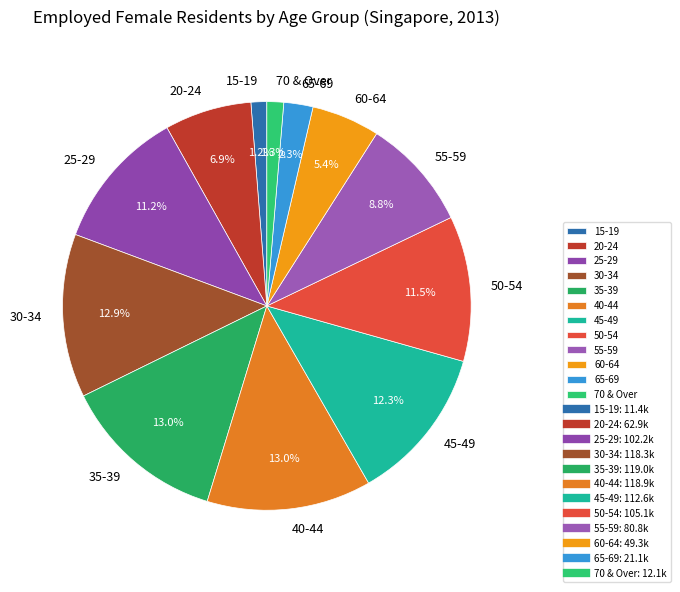

Is there any slice that represents more than half of the pie?

No